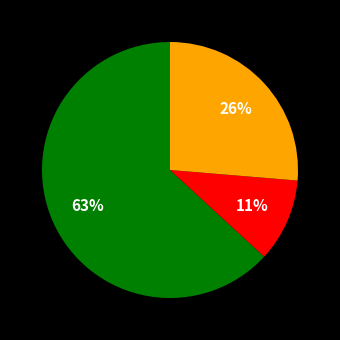

Does any single category account for the majority?

Yes